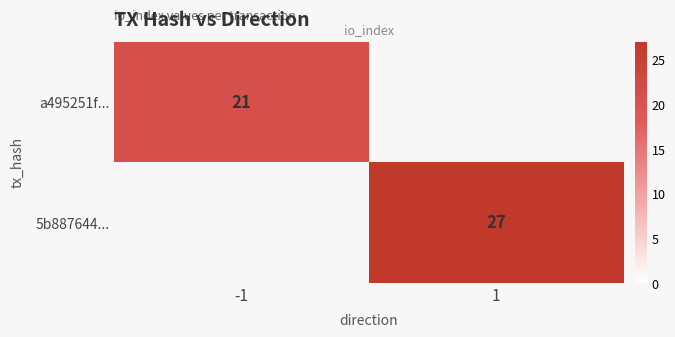

Count the number of data series in this chart.

2